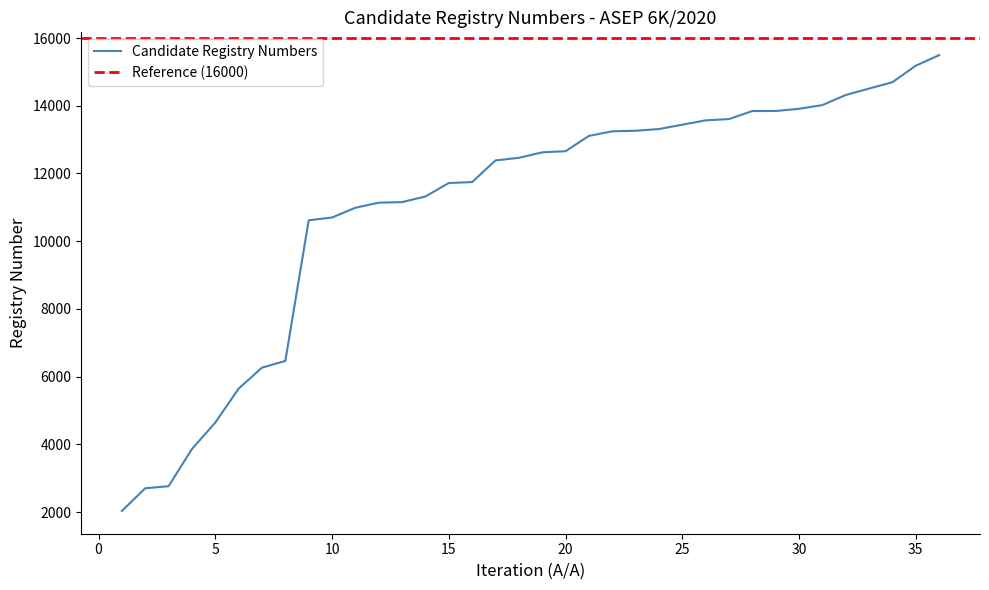

Which has a higher value, 18 or 31?

31